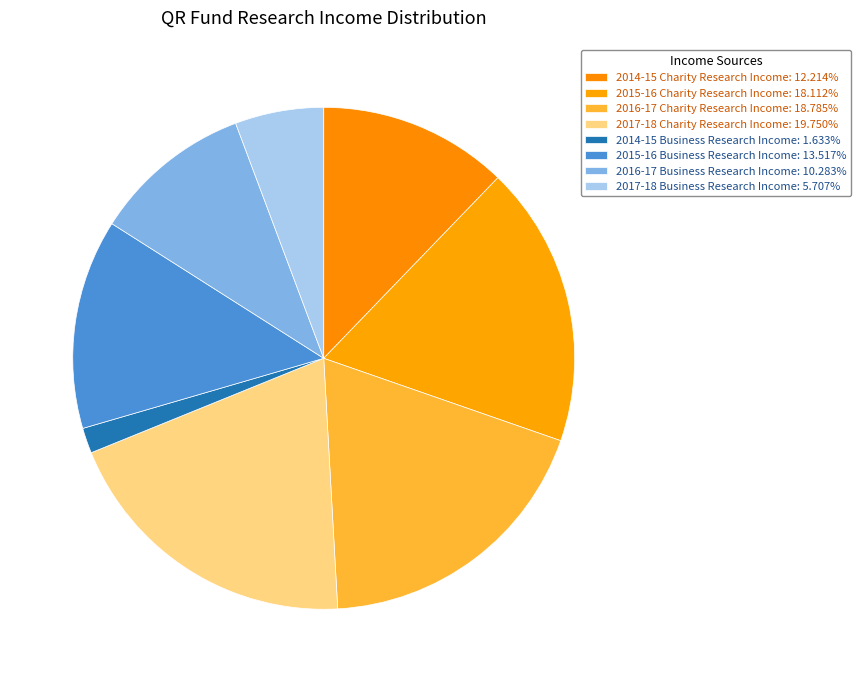

How many slices are in this pie chart?

8